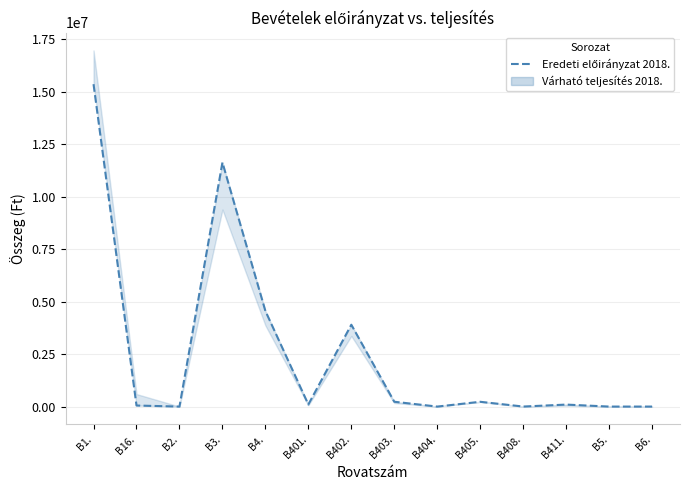

The value at B3. is 19683941. True or false?

False